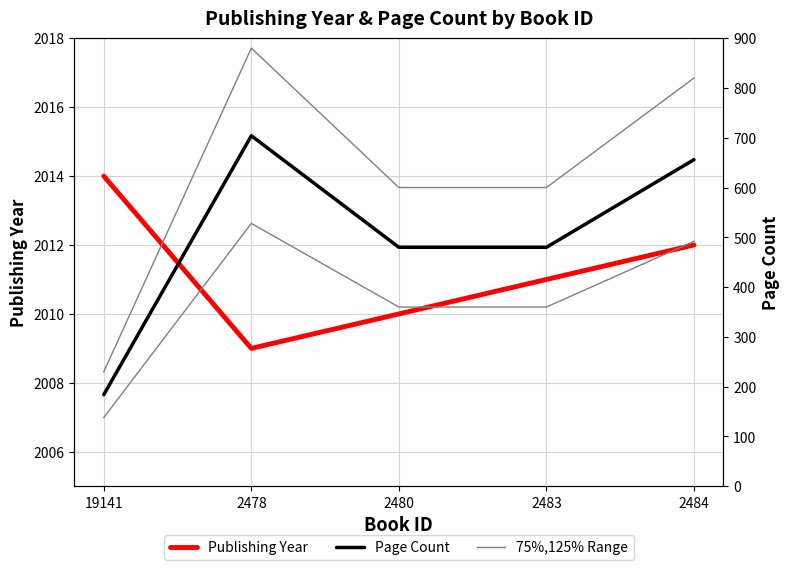

True or false: 75%,125% Range has a value of 360 at 2483.

True